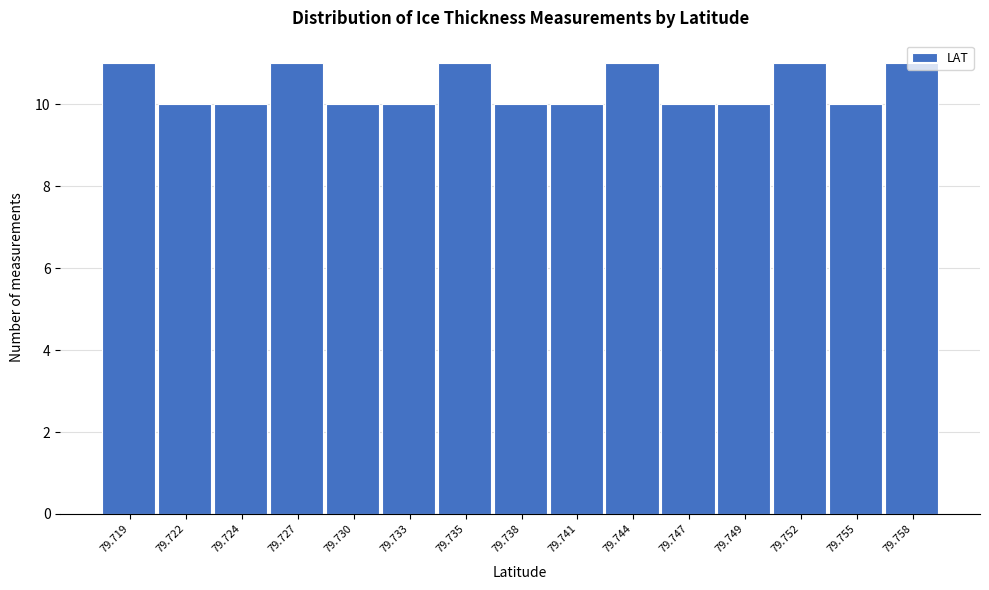

Between 79.735 and 79.722, which is larger?

79.735